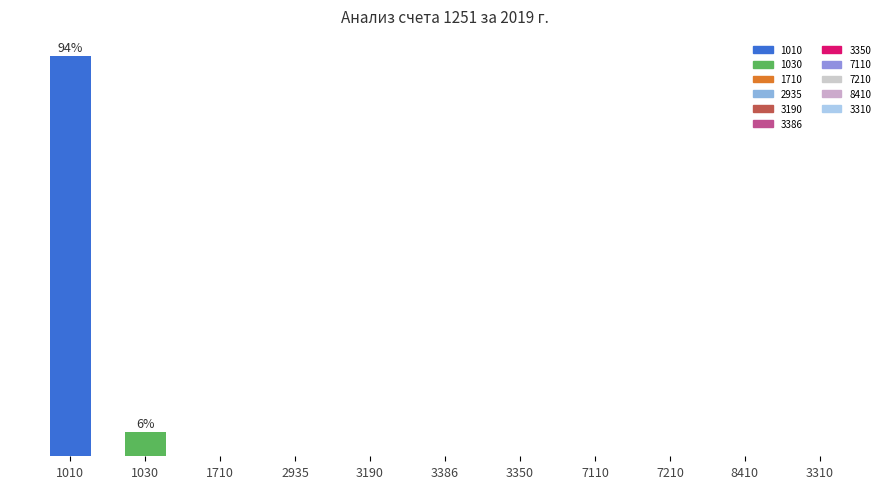

Reading right to left, what are all the values shown in this chart?

0.0	0.0	0.0	0.0	0.0	0.1	0.0	0.0	0.0	5.8	94.2